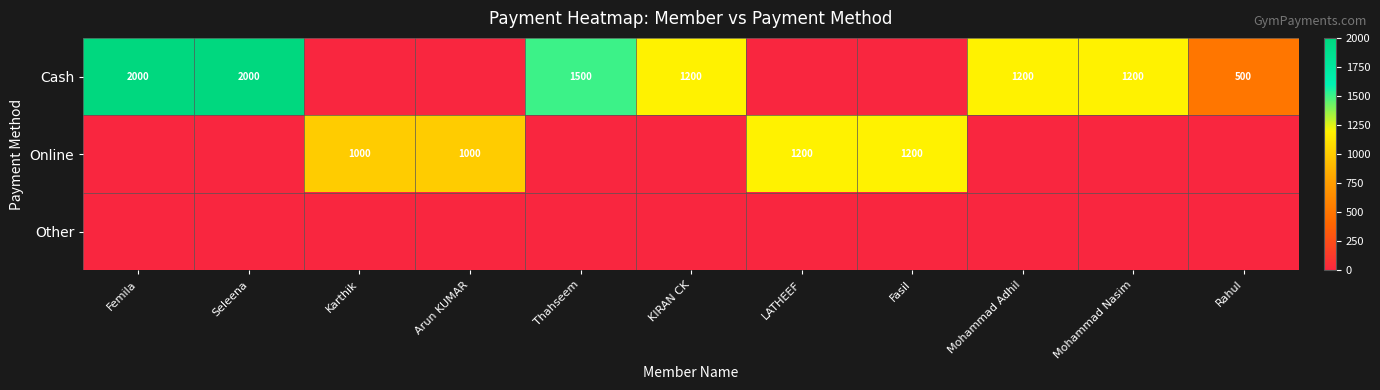

What is the sum of the Cash values at Mohammad Adhil and Mohammad Nasim?

2400